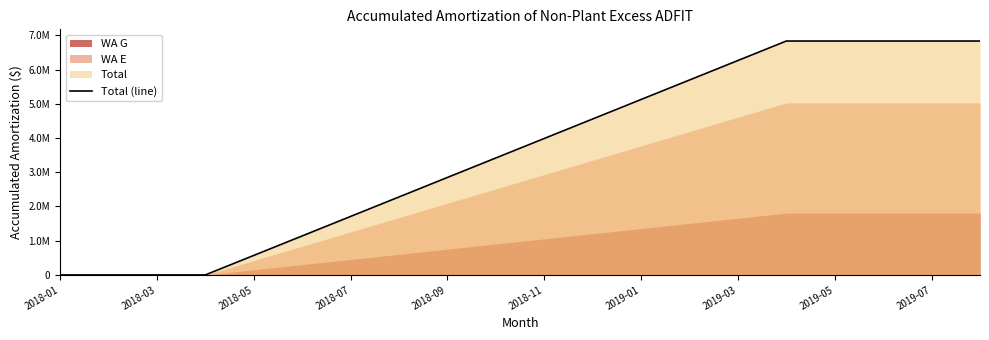

What is the change in value from 2019-01 to 19?

+5125208.2